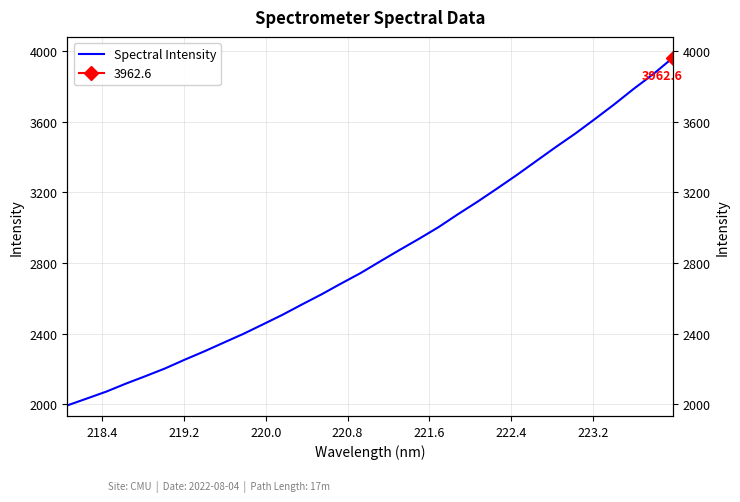

True or false: the data shows 1412.3 at 26.

False